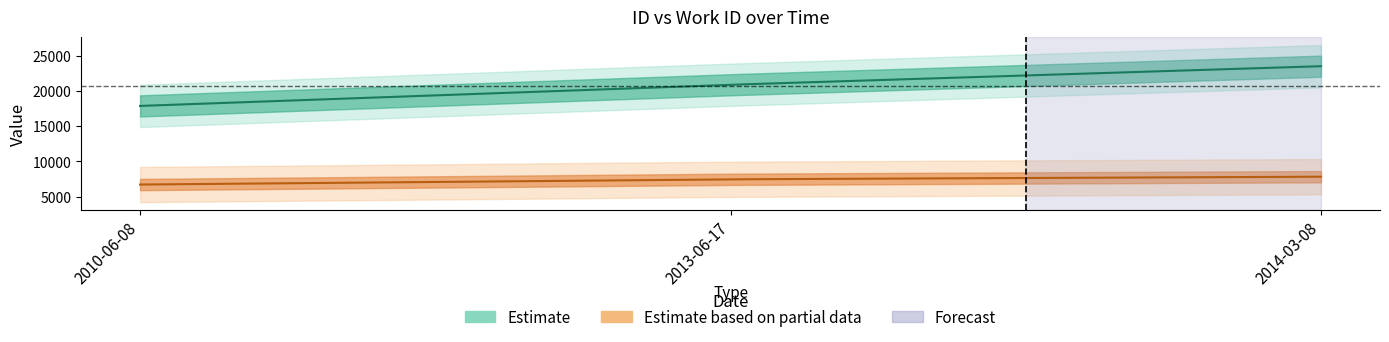

What is the label of the 3rd point from the right?

2010-06-08